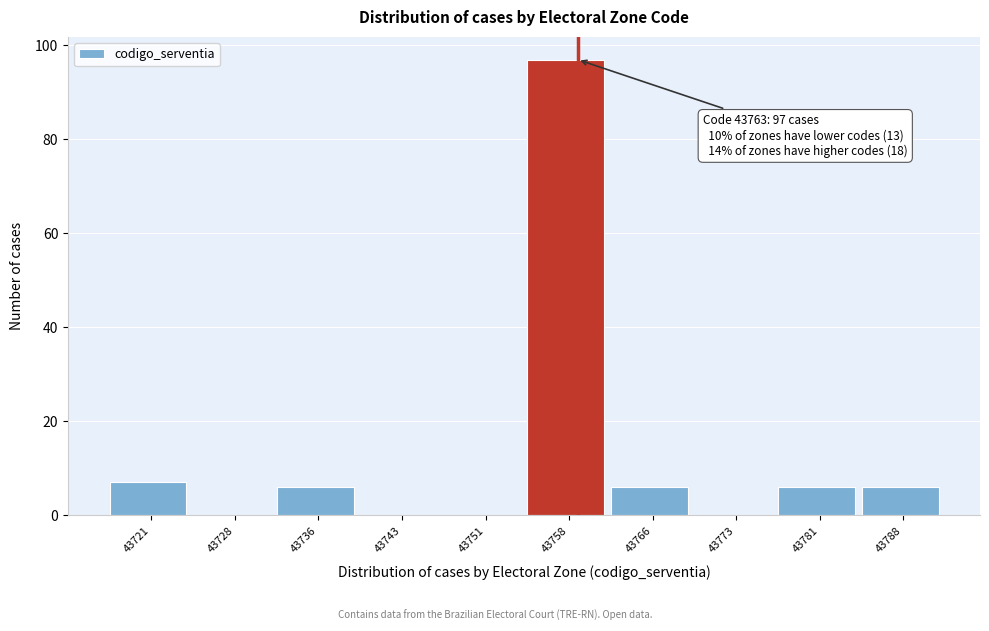

Reading right to left, list all the values displayed in this chart.

43788=6	43781=6	43773=0	43766=6	43758=97	43751=0	43743=0	43736=6	43728=0	43721=7